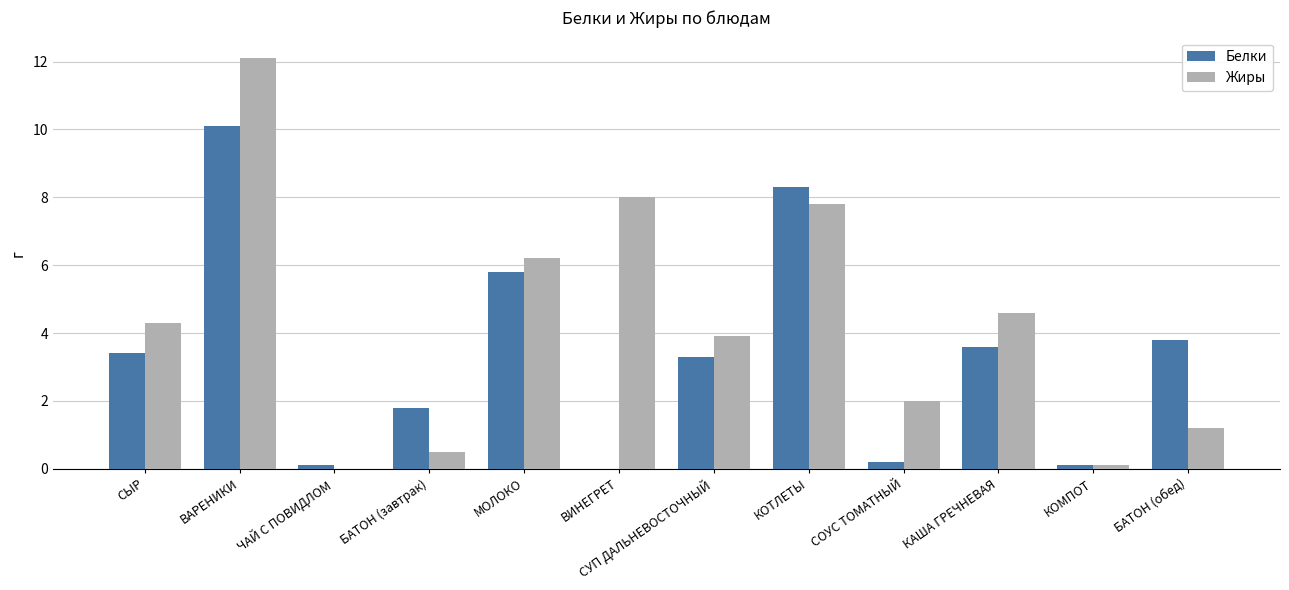

Read the Белки value at ВАРЕНИКИ.

10.1